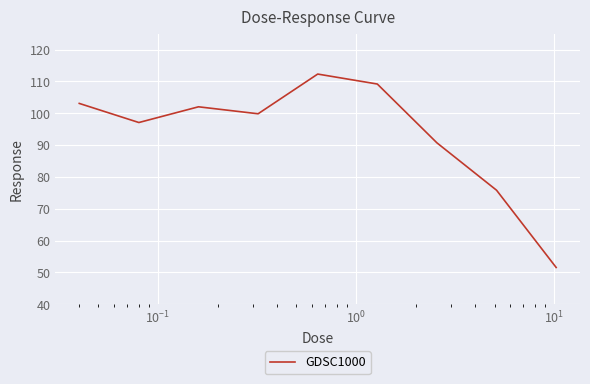

What is the difference between the maximum and minimum values?

60.8